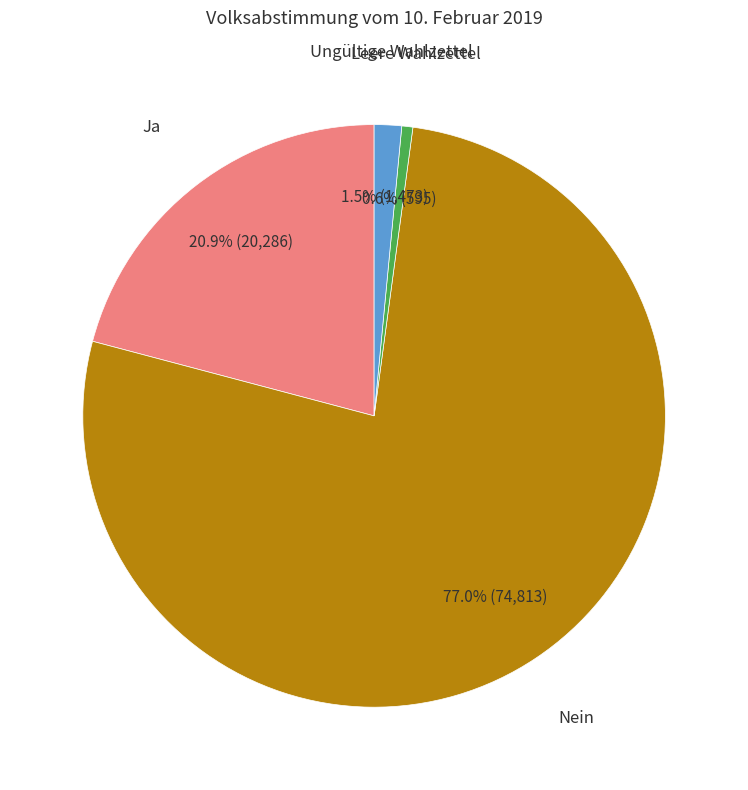

Does any single category account for the majority?

Yes